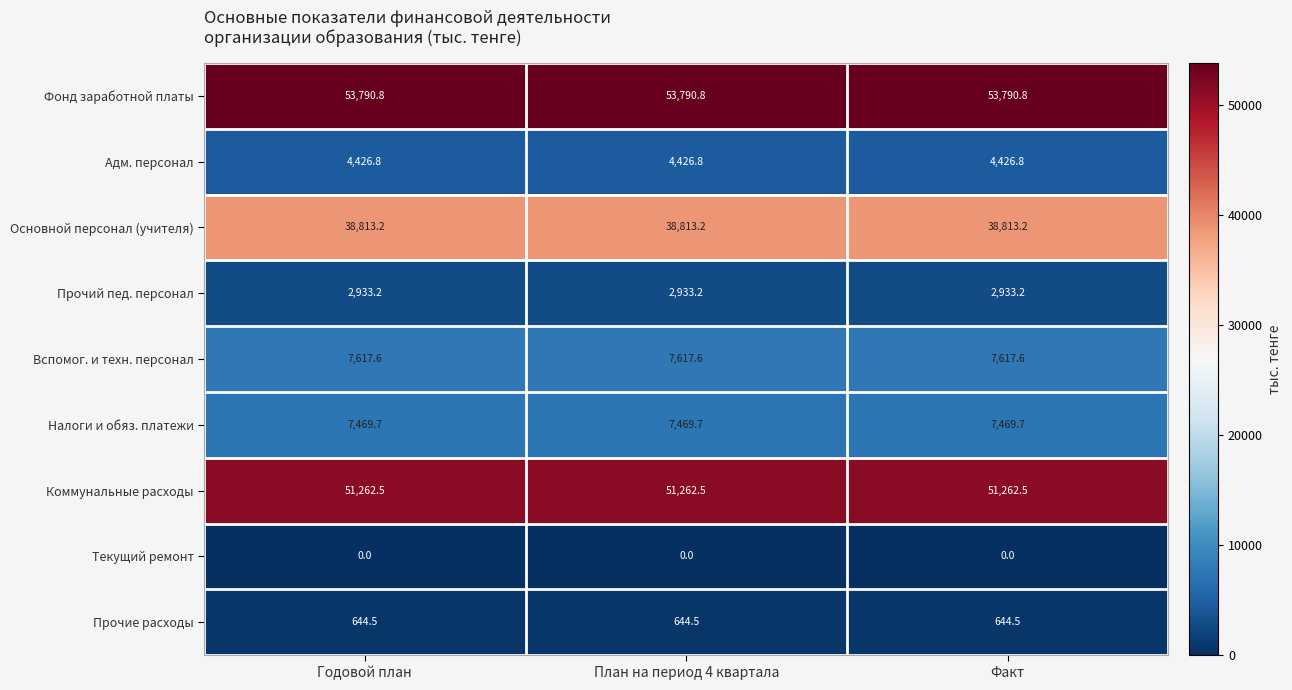

At План на период 4 квартала, list the series in order from smallest to largest.

Текущий ремонт, Прочие расходы, Прочий пед. персонал, Адм. персонал, Налоги и обяз. платежи, Вспомог. и техн. персонал, Основной персонал (учителя), Коммунальные расходы, Фонд заработной платы